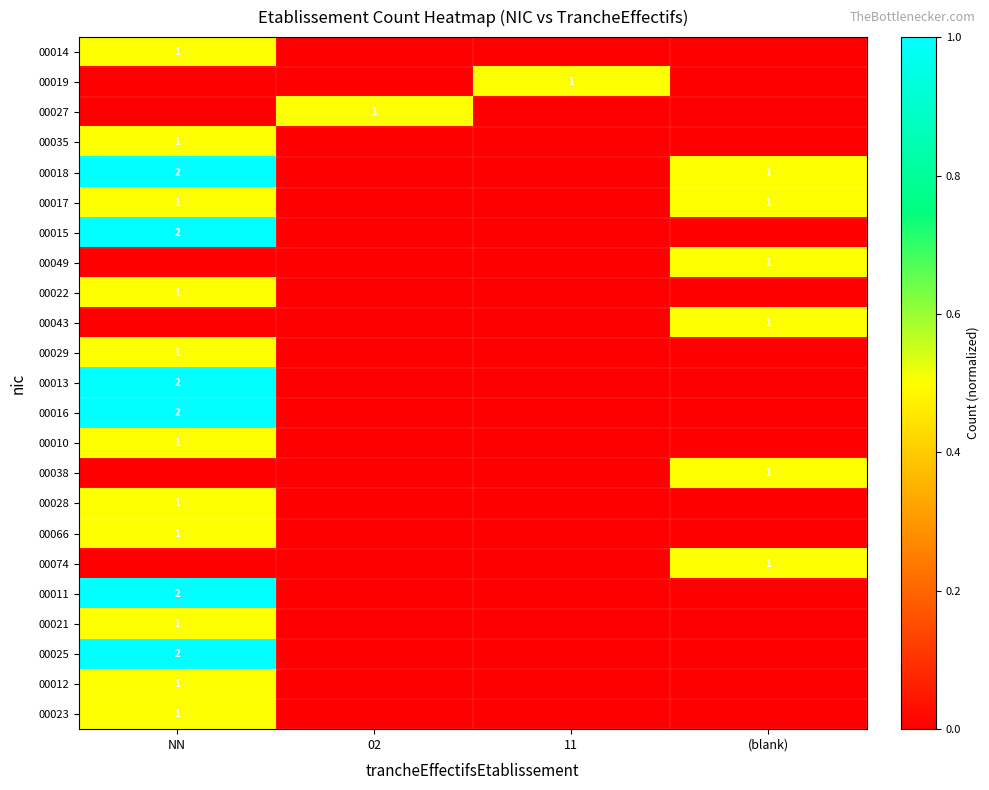

At which category does the chart reach its minimum across all series?

02